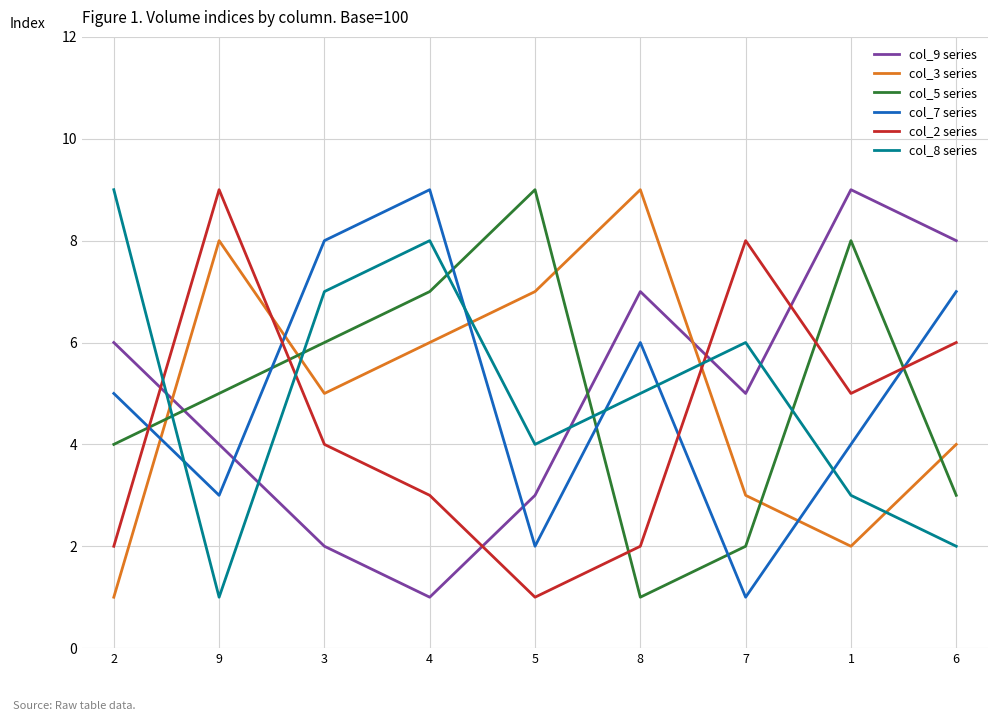

Which series changed the most between 3 and 1?

col_9 series